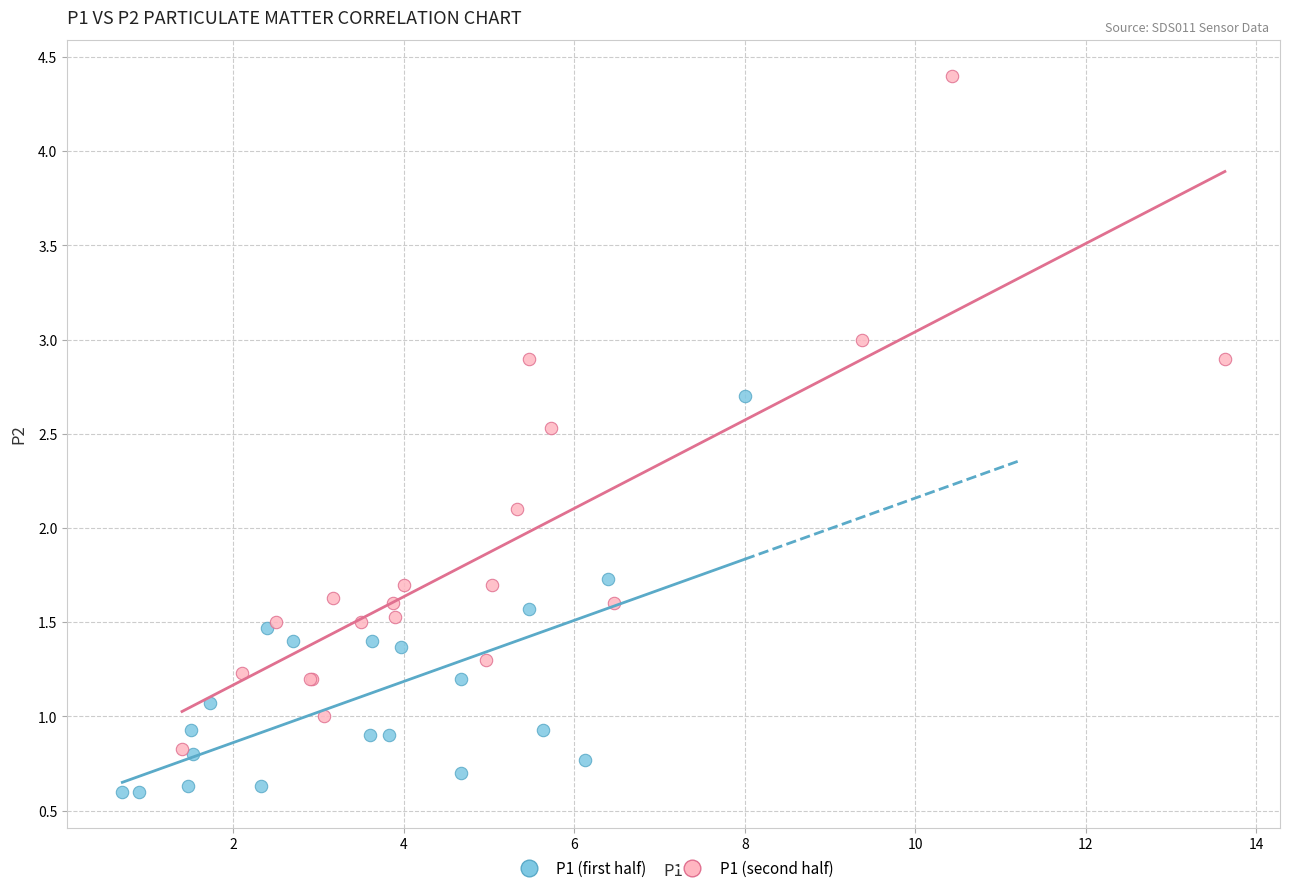

Which series reaches the maximum Y coordinate?

P1 (second half)